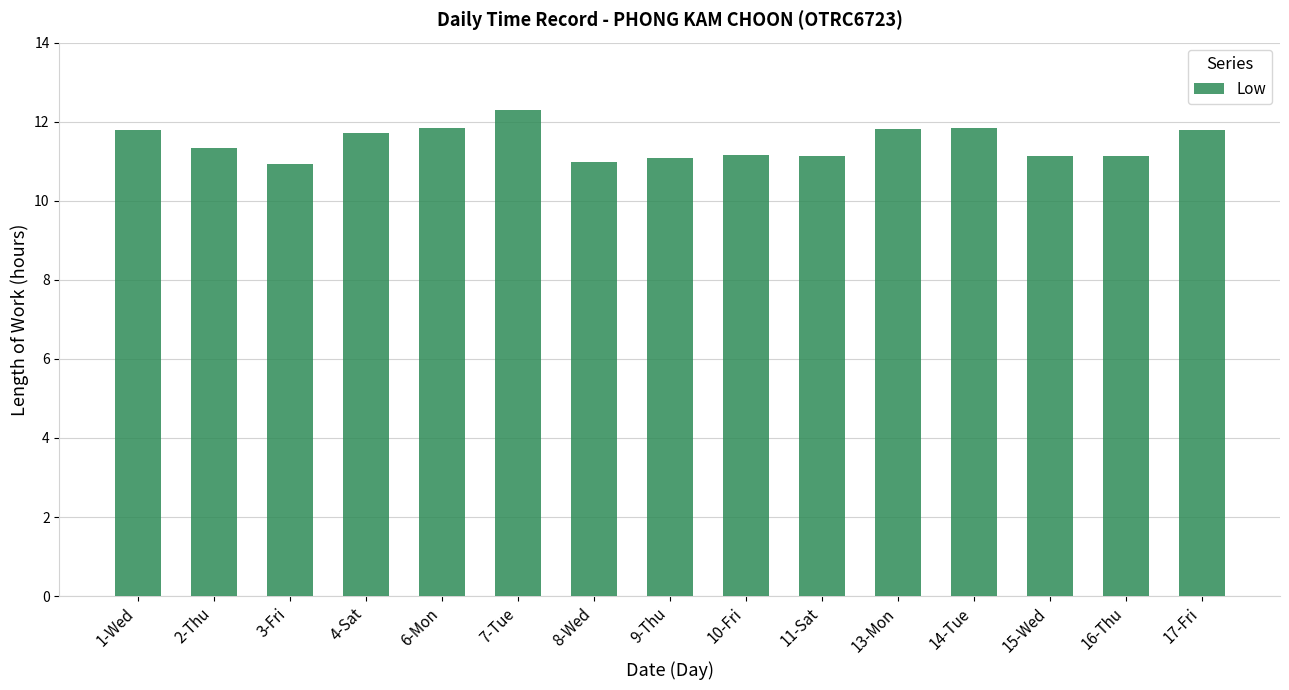

Between 9-Thu and 13-Mon, which is larger?

13-Mon